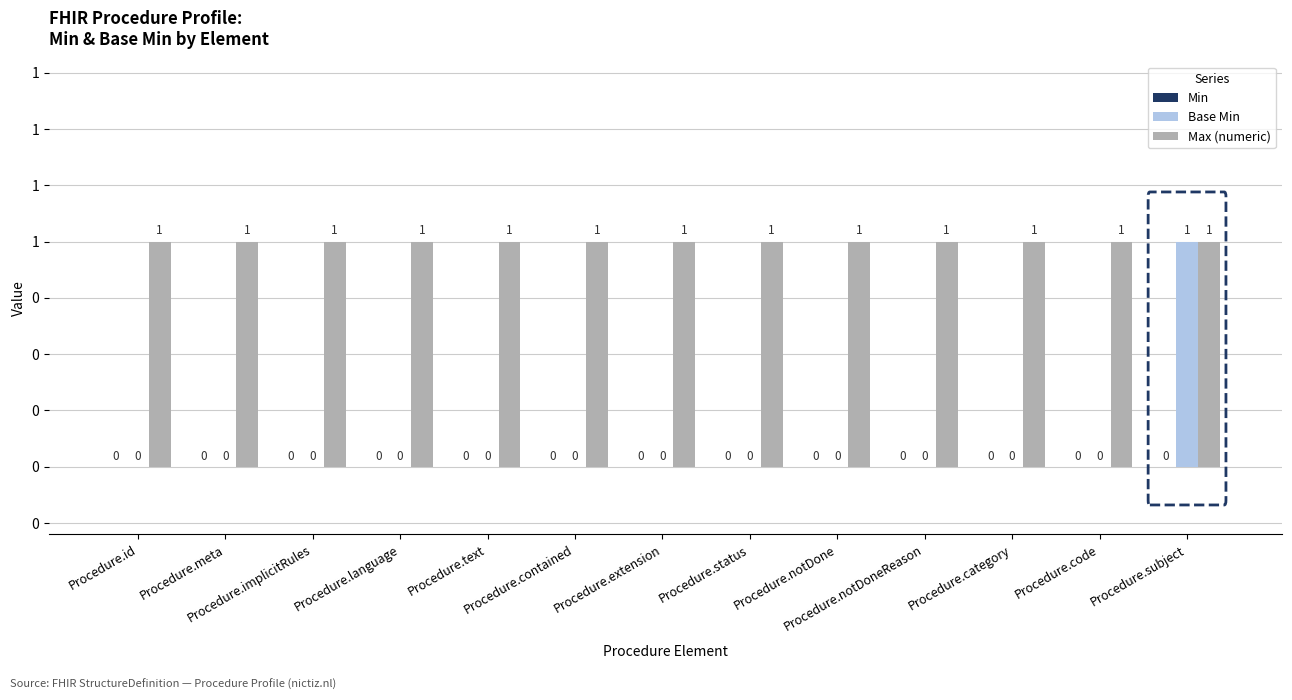

Which category has the lowest value across all series?

Procedure.id